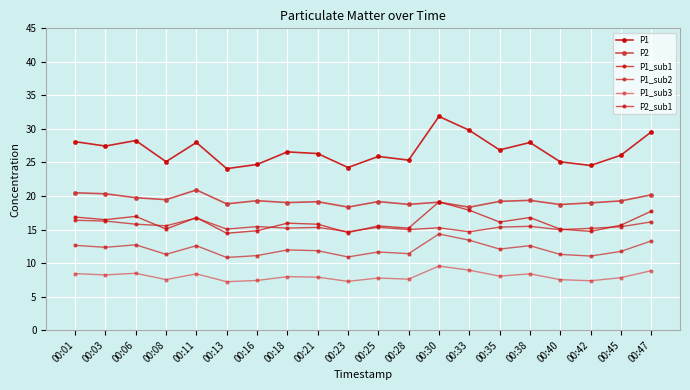

How many lines are shown in the chart?

6